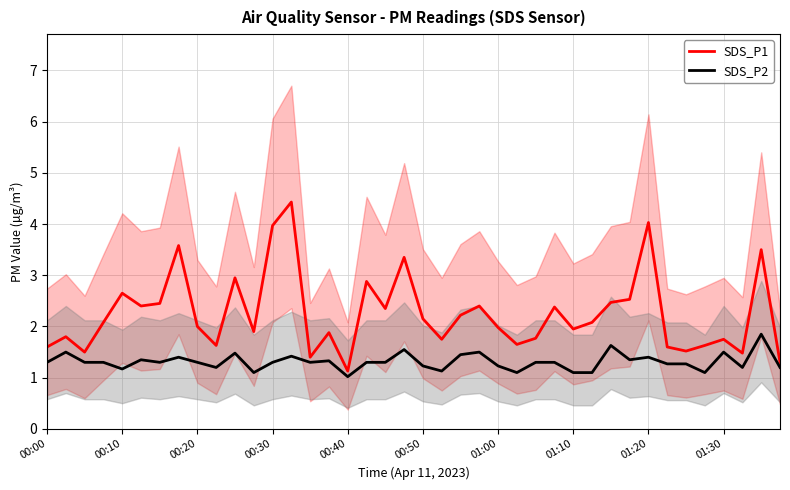

In SDS_P1, how many points are lower than both neighbors (excluding endpoints)?

12